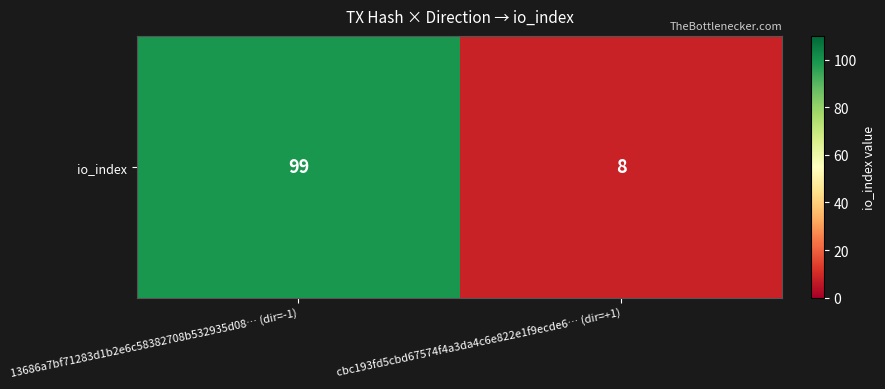

The value at 13686a7bf71283d1b2e6c58382708b532935d08… (dir=-1) is 55. True or false?

False